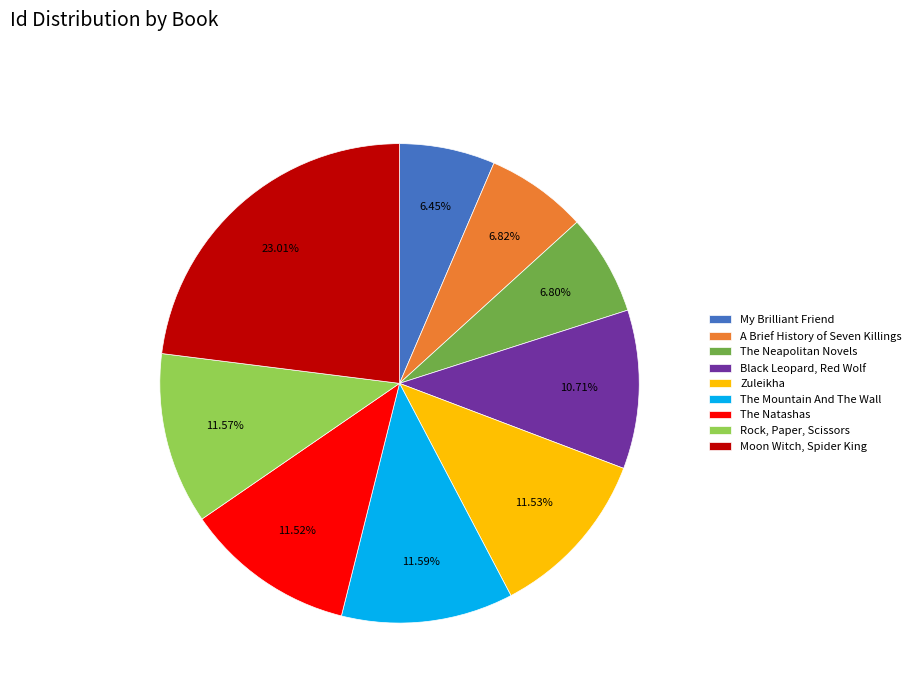

Which category has the biggest portion of the pie?

Moon Witch, Spider King